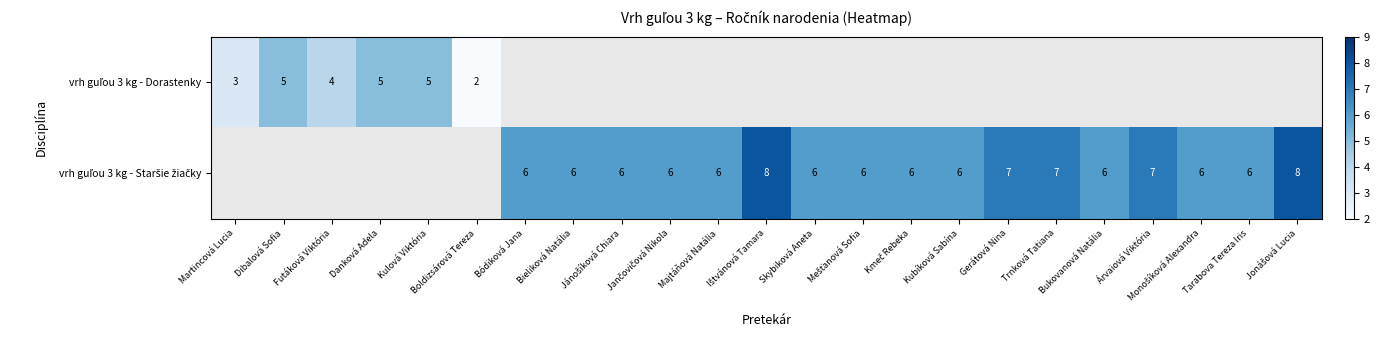

What is the difference between the maximum and minimum values in the vrh guľou 3 kg - Dorastenky series?

3.0